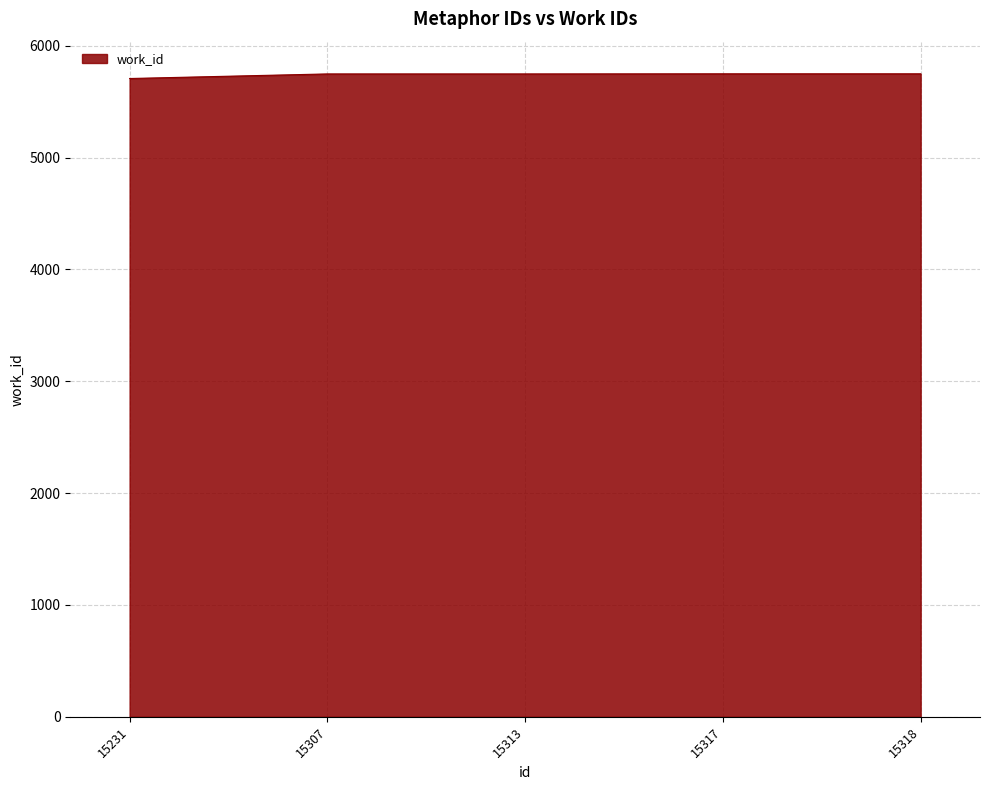

What is the average value?

5740